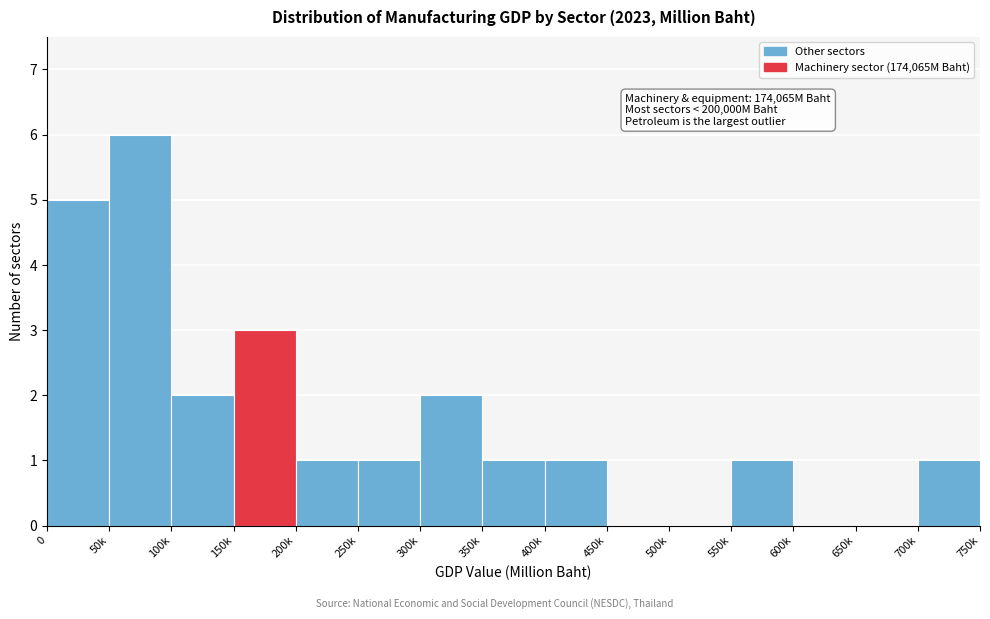

Reading left to right, list all the values displayed in this chart.

0=5	50k=6	100k=2	150k=3	200k=1	250k=1	300k=2	350k=1	400k=1	450k=0	500k=0	550k=1	600k=0	650k=0	700k=1